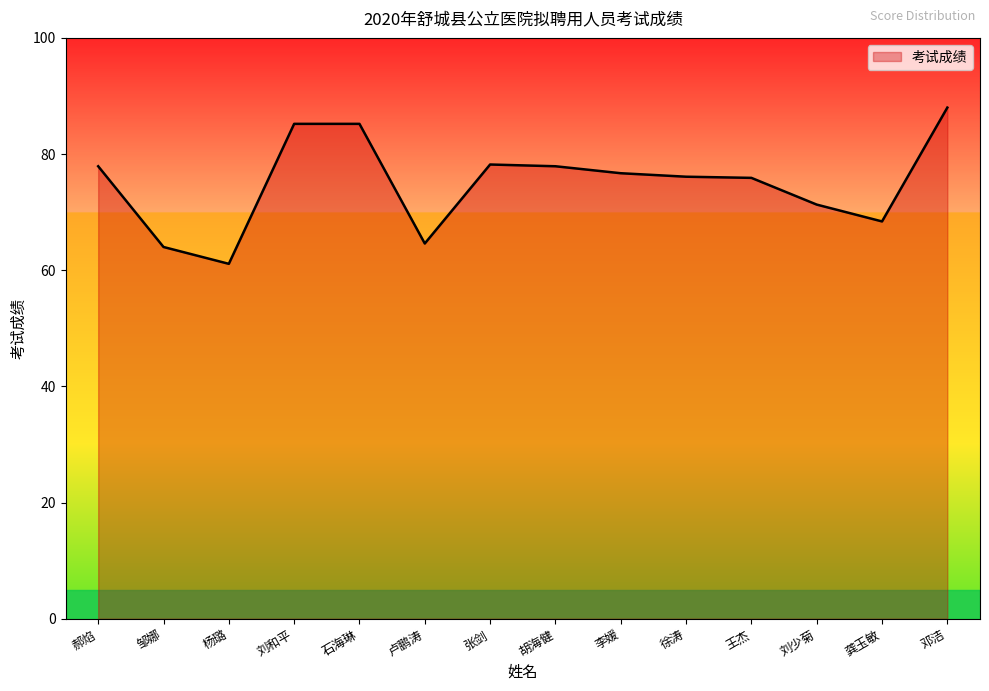

Is it true that the value at 徐涛 is 76.1?

True